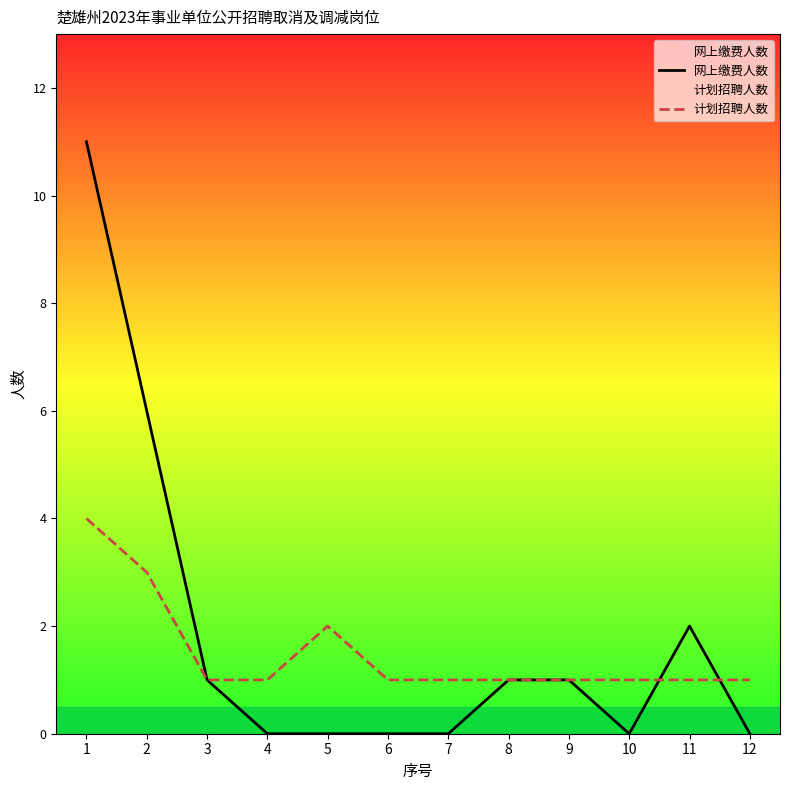

How many values in the 网上缴费人数 series exceed 1?

3